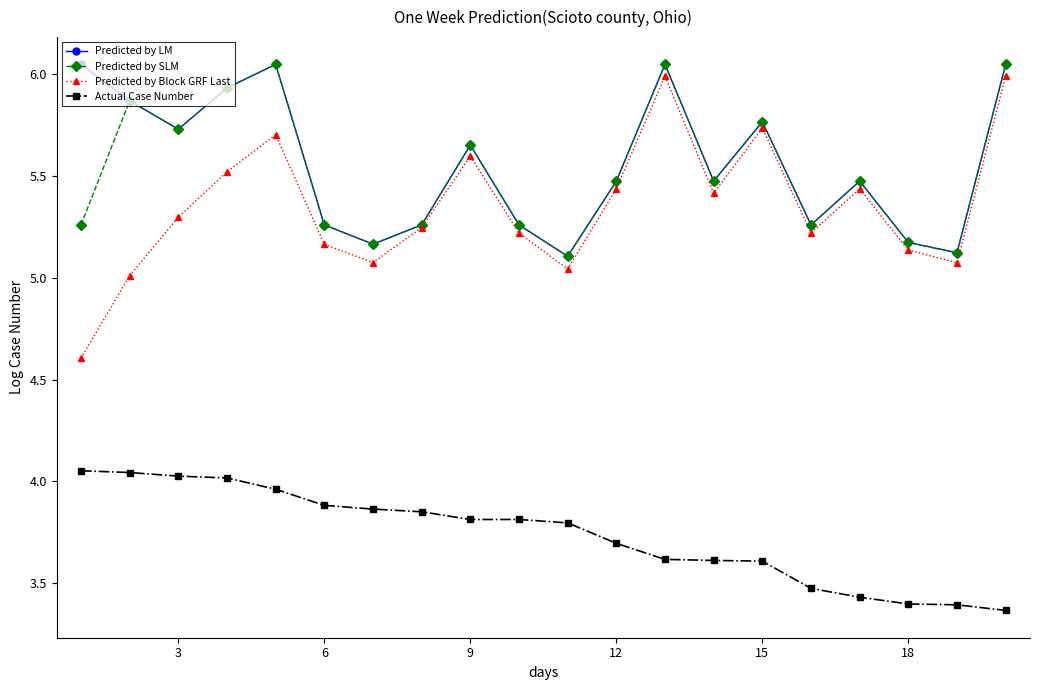

True or false: Actual Case Number and Predicted by SLM cross at least once.

False